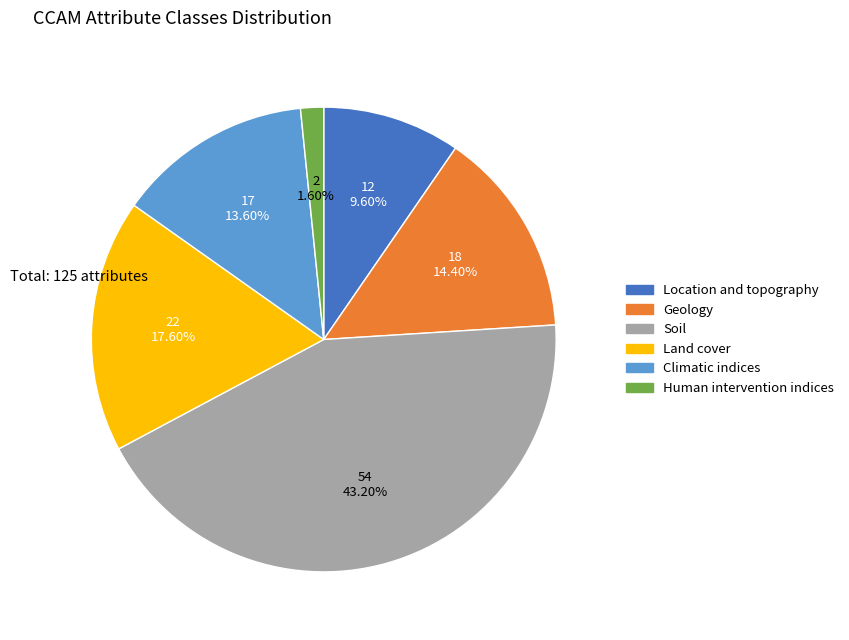

What percentage do Human intervention indices and Land cover together represent?

19.2%